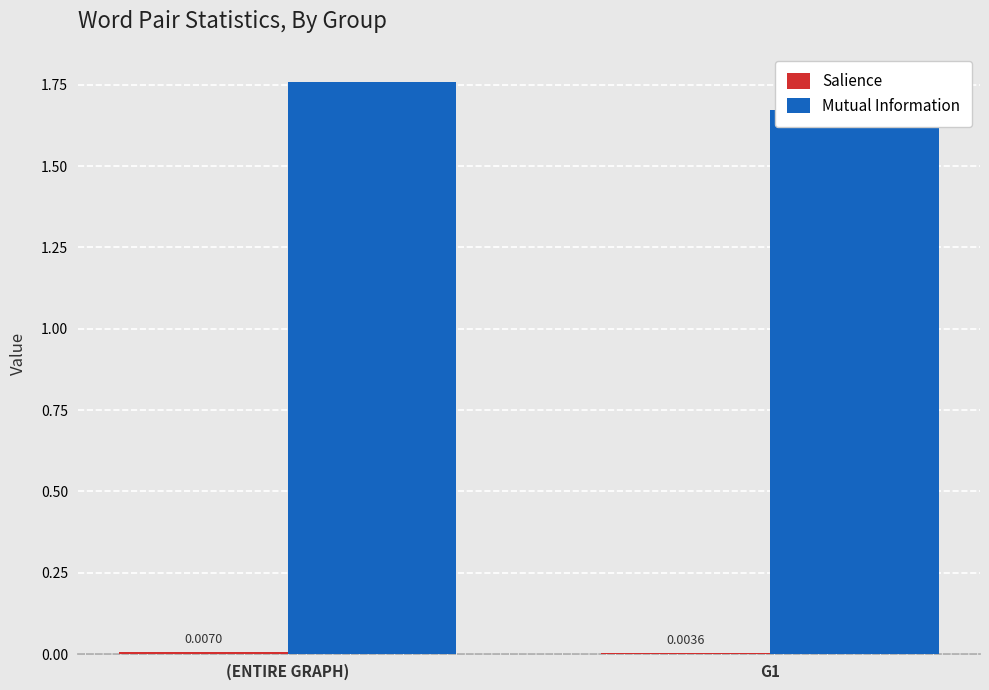

Reading right to left, extract all data points from this chart.

Salience: 0.0	0.0
Mutual Information: 1.7	1.8